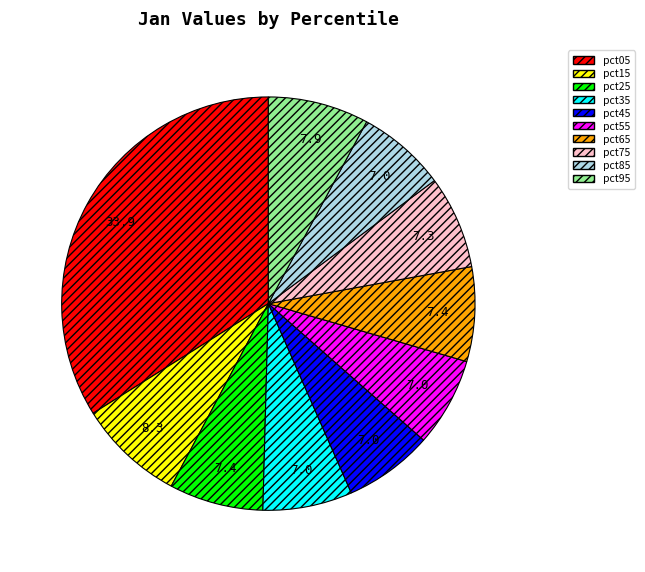

Is there a majority slice in this chart?

No